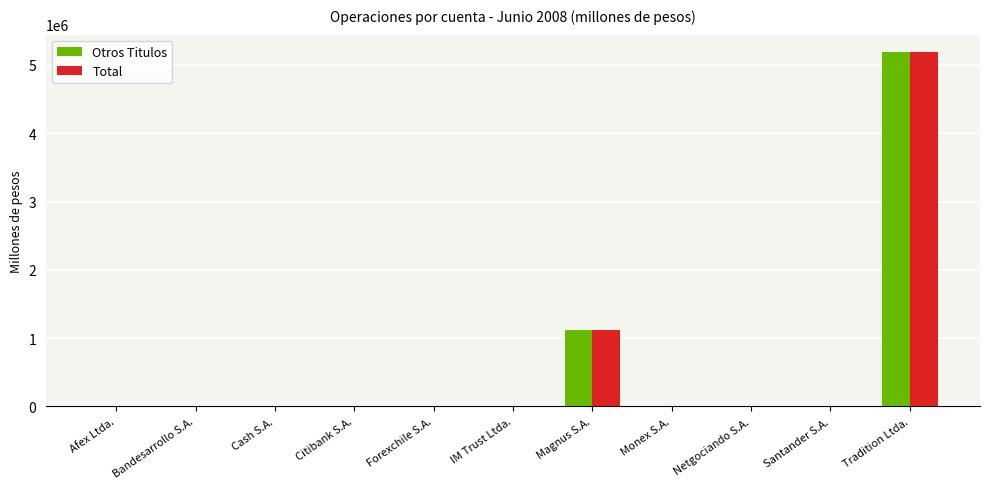

The value of Total at Monex S.A. is 0.0. True or false?

True